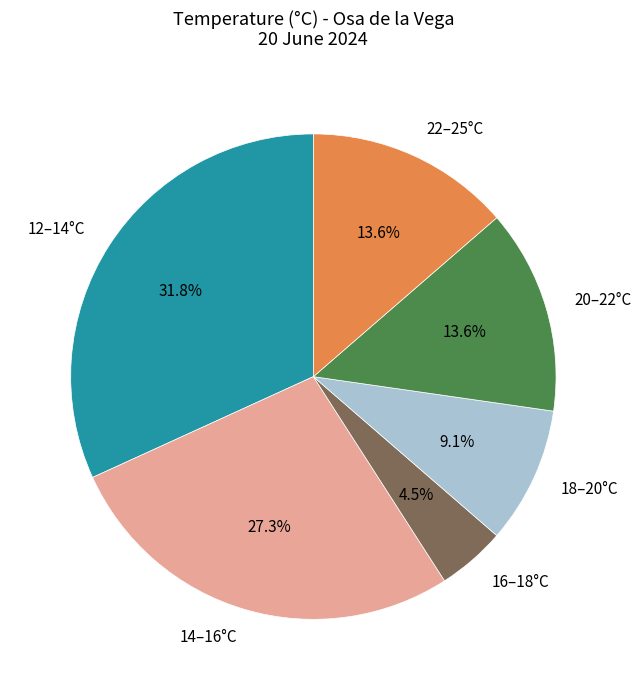

Is there a majority slice in this chart?

No